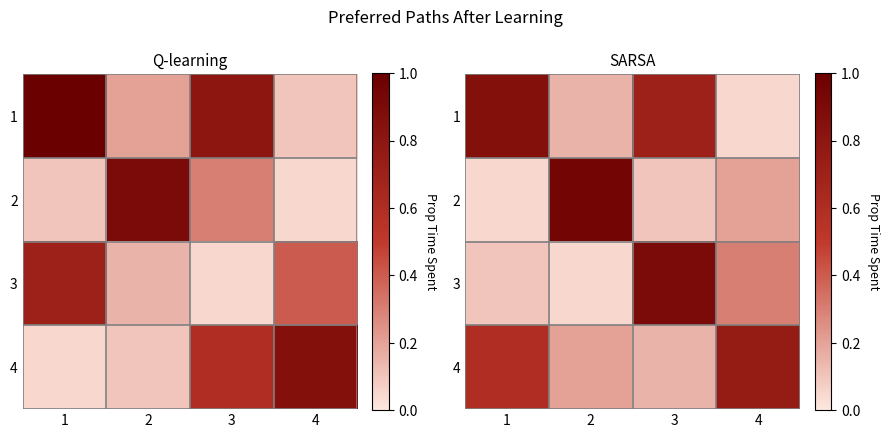

Which has a higher value, 4 or 1?

1